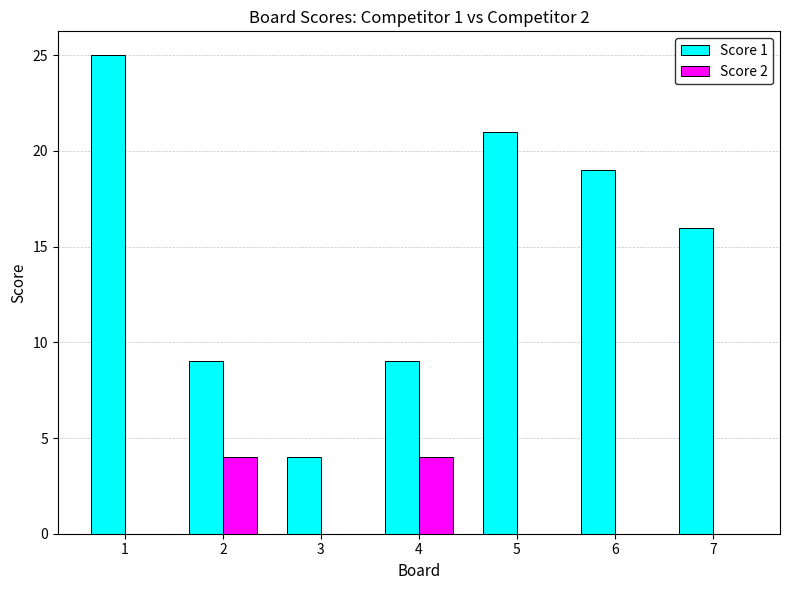

True or false: Score 1 has a value of 15 at 4.

False